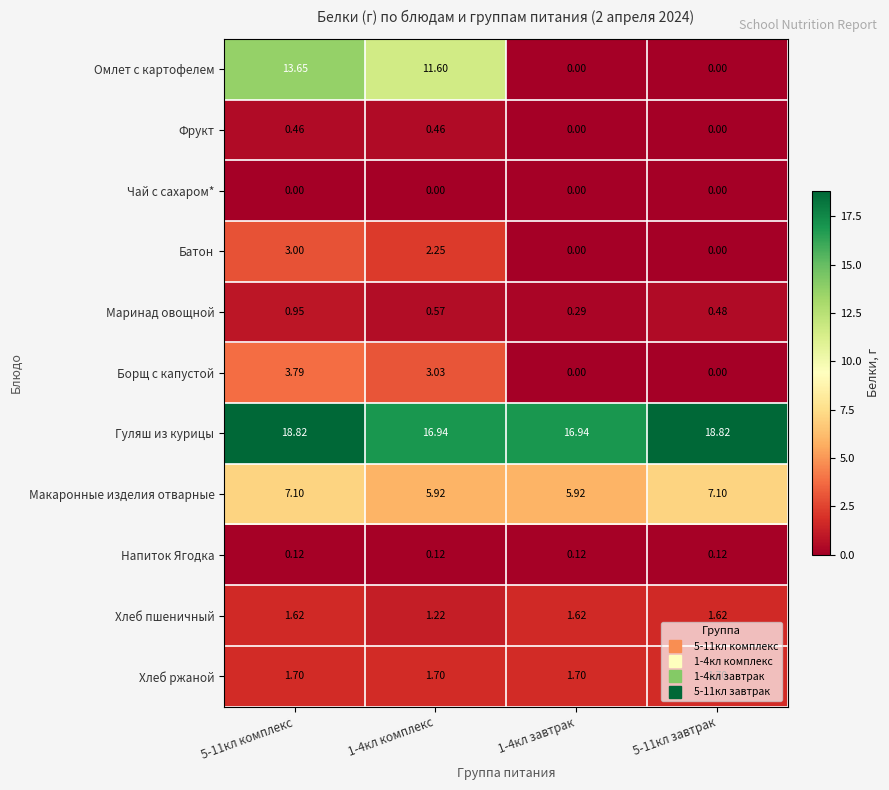

Which series has the largest total across all categories?

Гуляш из курицы